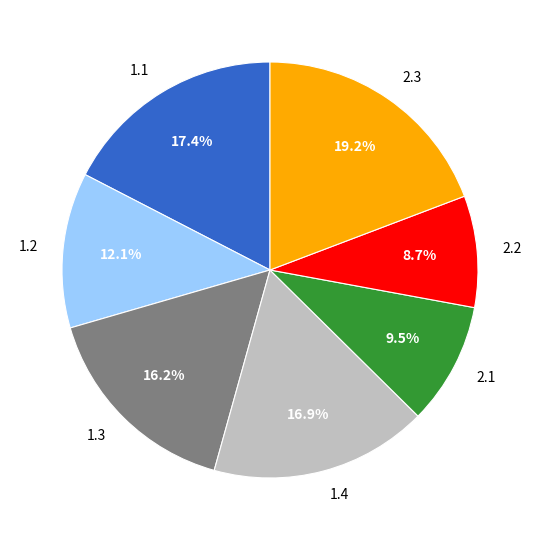

Is it true that 1.3 is 28% of the pie?

False